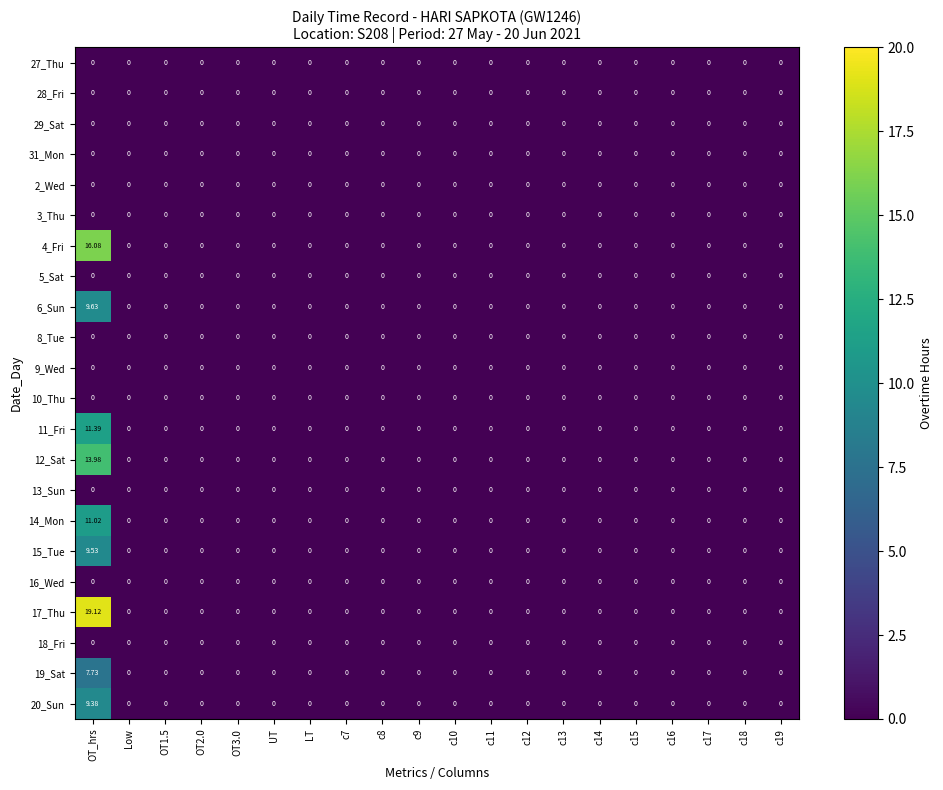

At which category does the chart reach its peak across all series?

OT_hrs